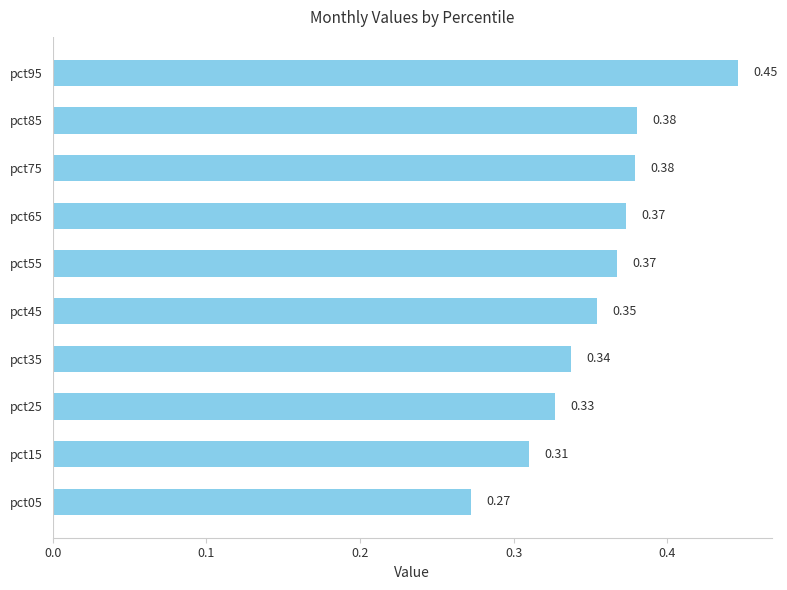

Which has a higher value, pct15 or pct75?

pct75